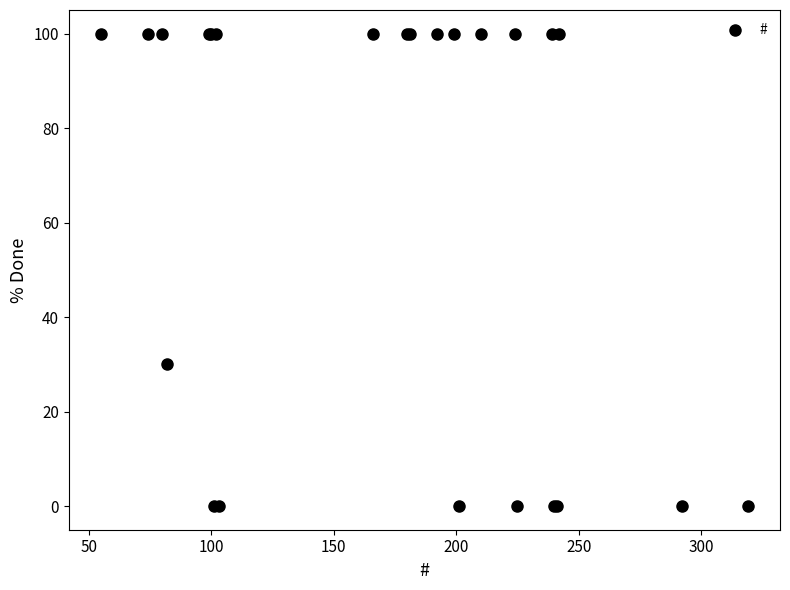

What Y value in the scatter plot is closest to 50?

30